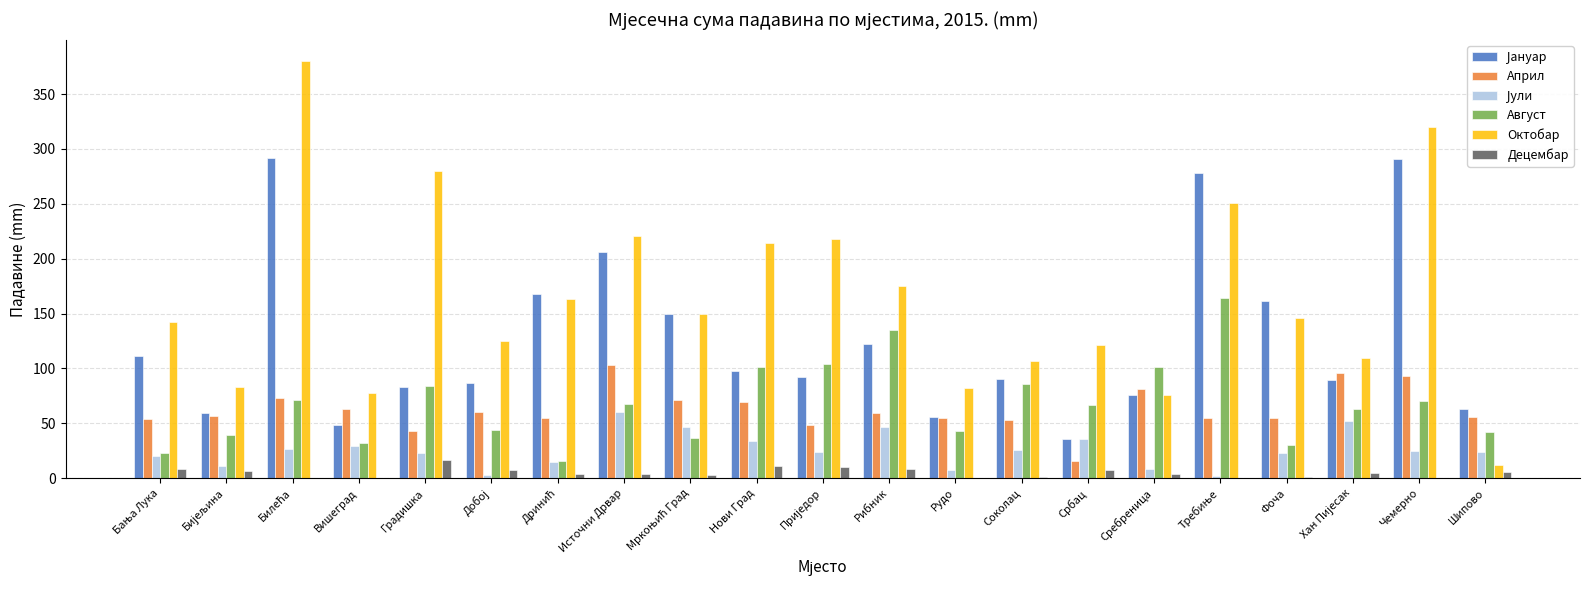

What is the greatest value displayed?

380.4